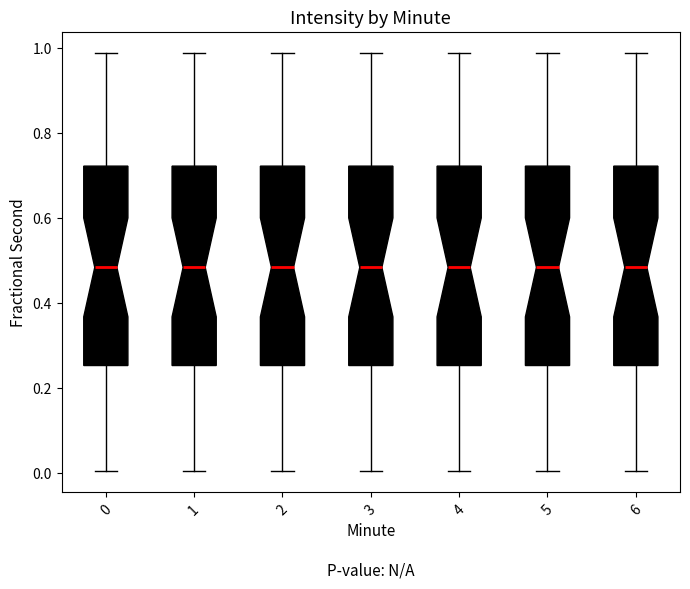

Reading left to right, read every box against the y-axis: the position of its median line, the range the box covers, and the ends of its whiskers. The values are not printed on the chart, so give them approximately, as read against the axis.

0: median 0.48, box 0.26 to 0.72, whiskers 0.00 to 0.98
1: median 0.48, box 0.26 to 0.72, whiskers 0.00 to 0.98
2: median 0.48, box 0.26 to 0.72, whiskers 0.00 to 0.98
3: median 0.48, box 0.26 to 0.72, whiskers 0.00 to 0.98
4: median 0.48, box 0.26 to 0.72, whiskers 0.00 to 0.98
5: median 0.48, box 0.26 to 0.72, whiskers 0.00 to 0.98
6: median 0.48, box 0.26 to 0.72, whiskers 0.00 to 0.98